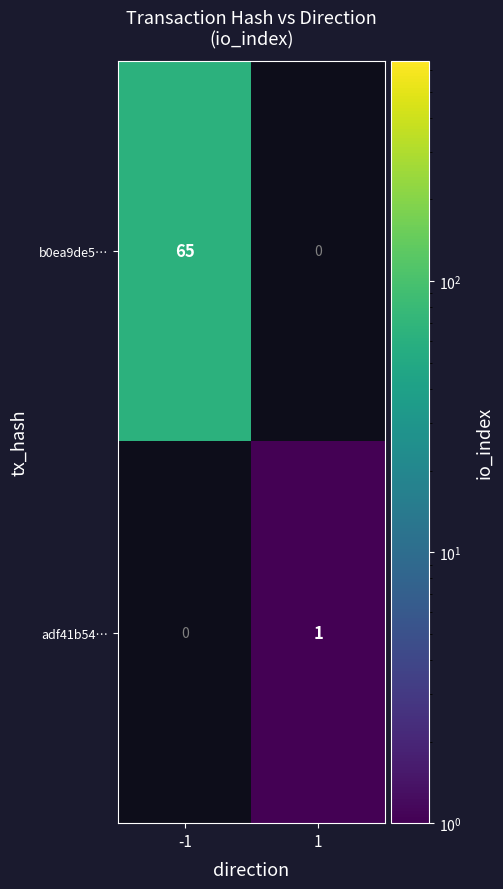

What is the sum of the b0ea9de5… values at -1 and 1?

65